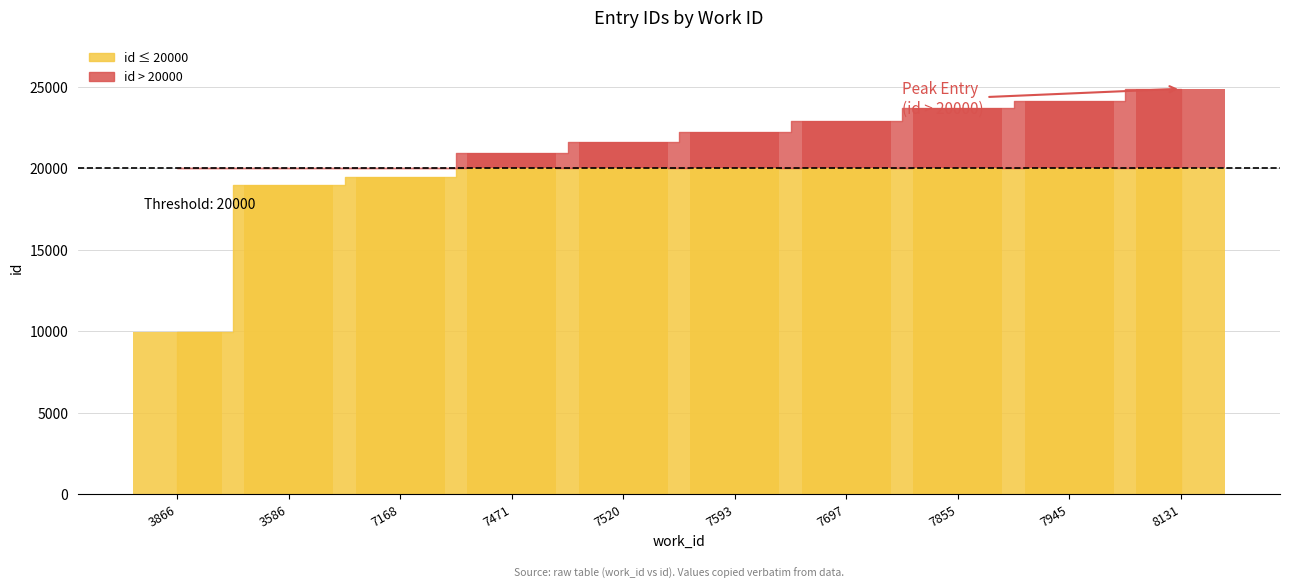

Is it true that the value at 3586 is 11082?

False